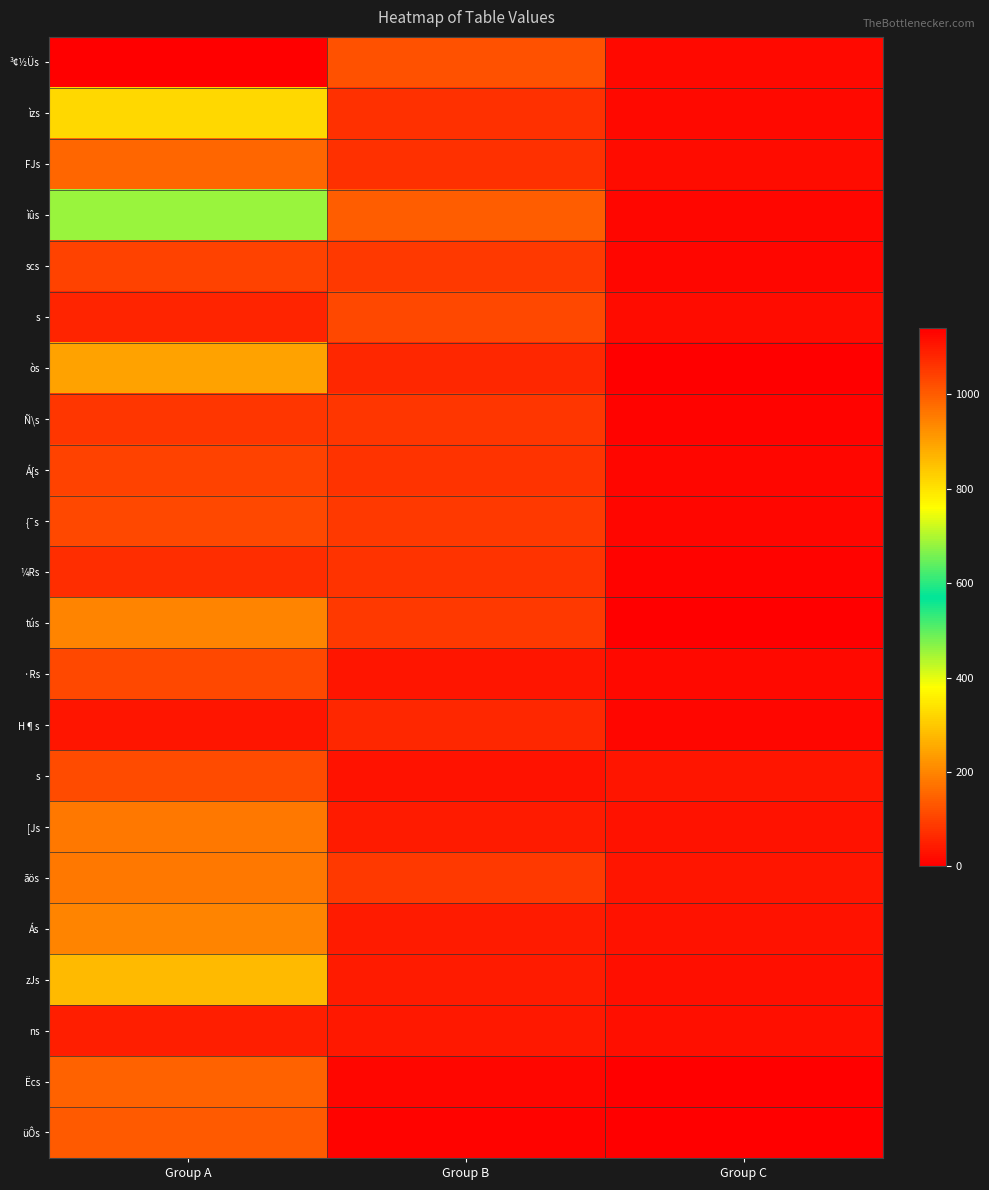

At which category is the sum across all series the highest?

Group A